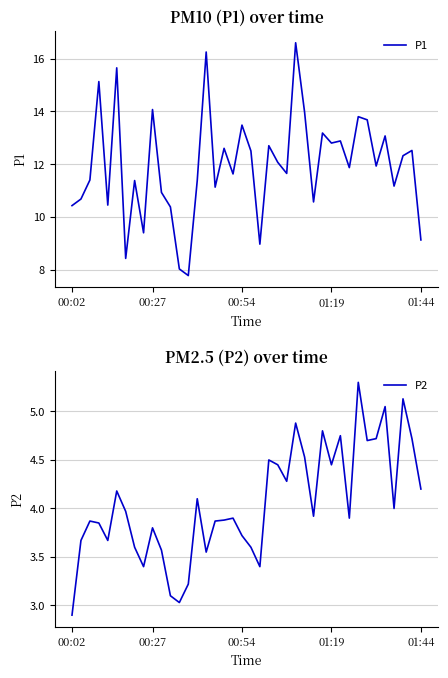

Is it true that P2 equals 3.2 at 13?

True